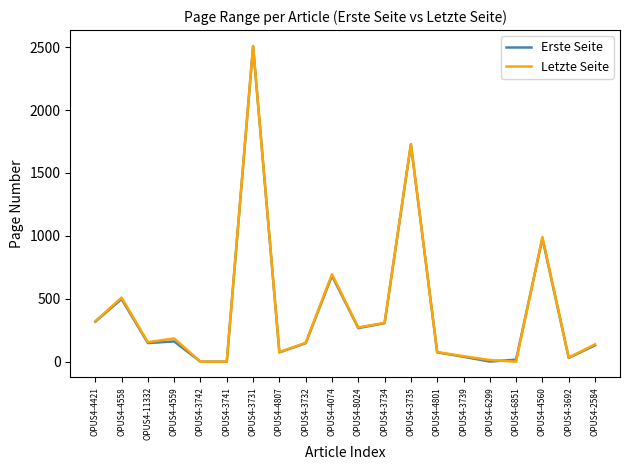

Does the chart have visible grid lines?

No